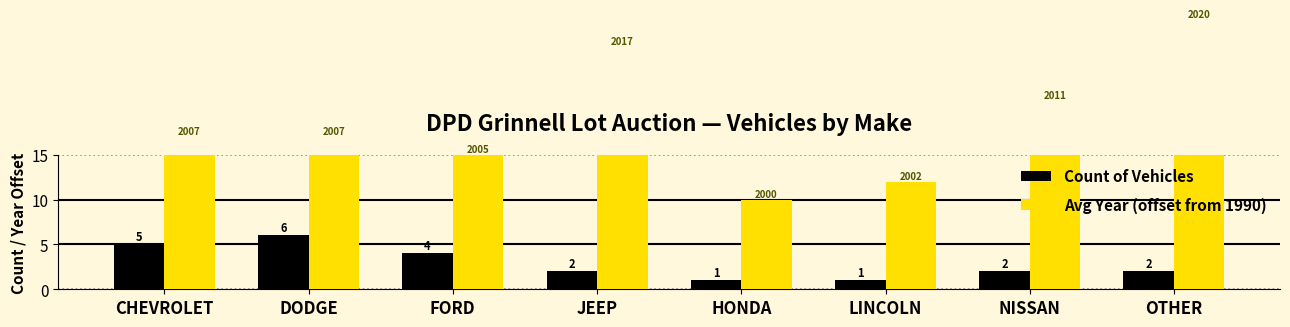

What is the label of the 1st bar from the right?

OTHER